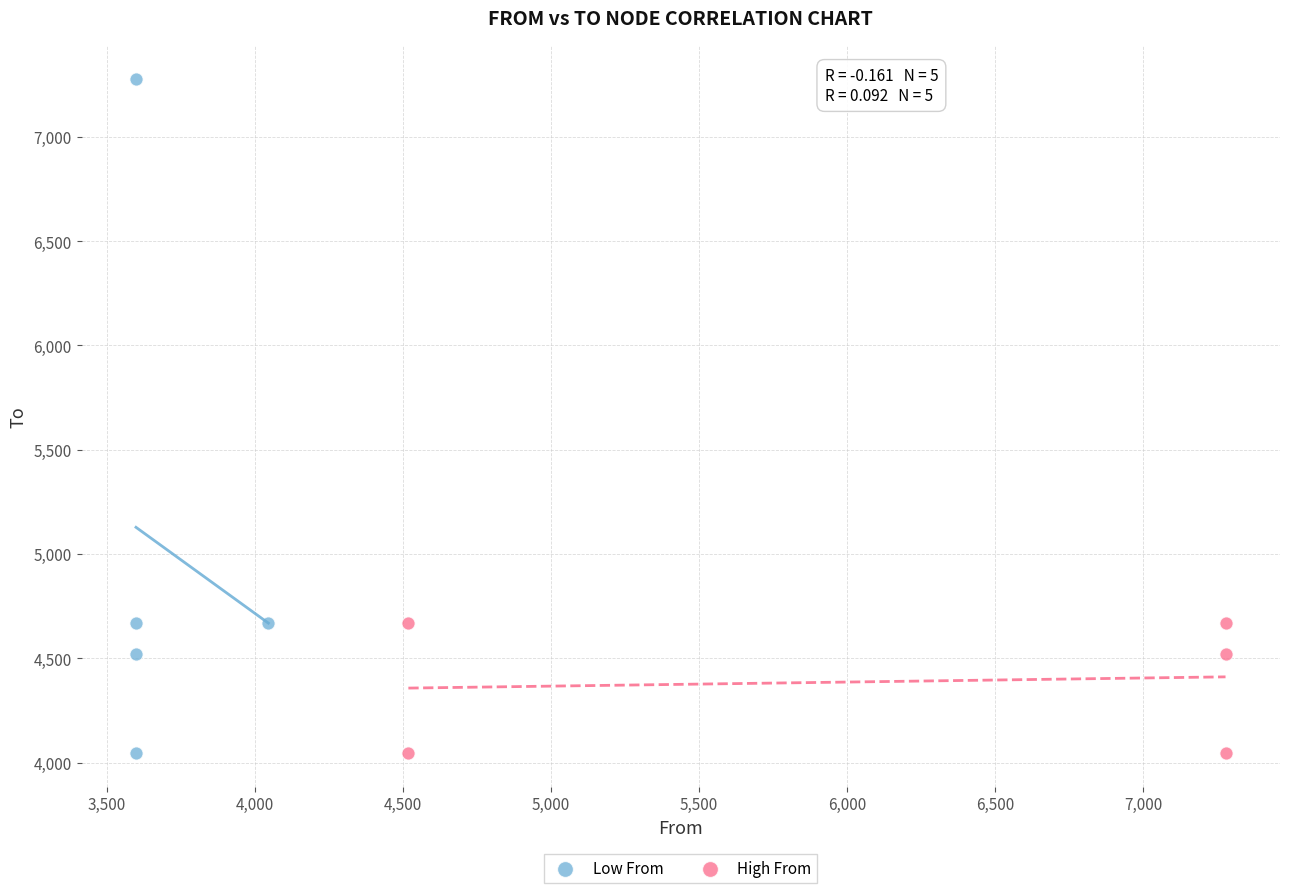

Which series has the widest spread of Y values?

Low From